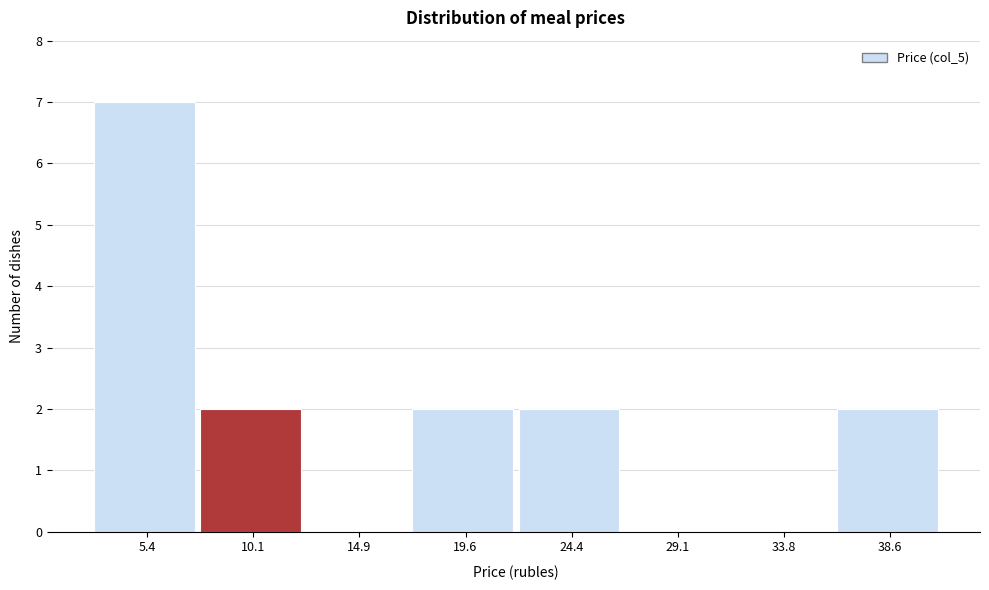

Reading left to right, transcribe this chart: for each bar, give the range it covers on the x-axis and its height. Neither the bar edges nor the heights are printed on the chart, so give them approximately, as read against the axes.

3.0 to 8.0: 7
8.0 to 12.5: 2
12.5 to 17.5: 0
17.5 to 22.0: 2
22.0 to 26.5: 2
26.5 to 31.5: 0
31.5 to 36.0: 0
36.0 to 41.0: 2